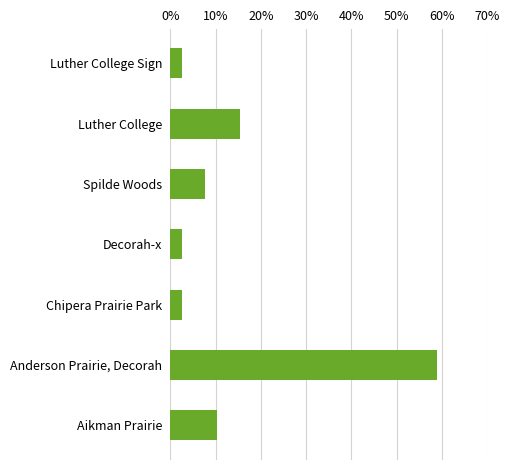

The value at Spilde Woods is 7.7. True or false?

True